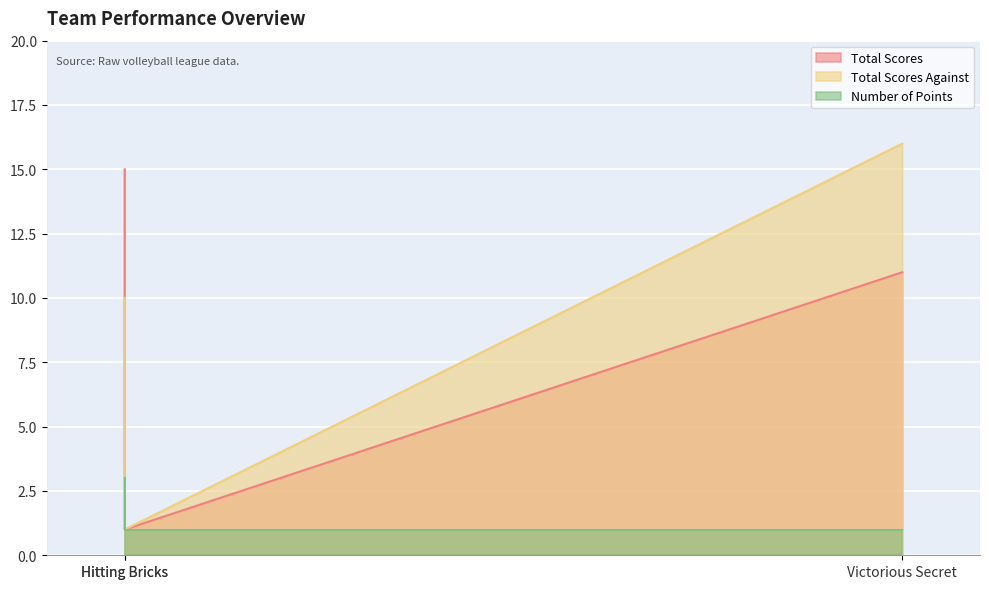

How many values in the Total Scores Against series are below 10?

1